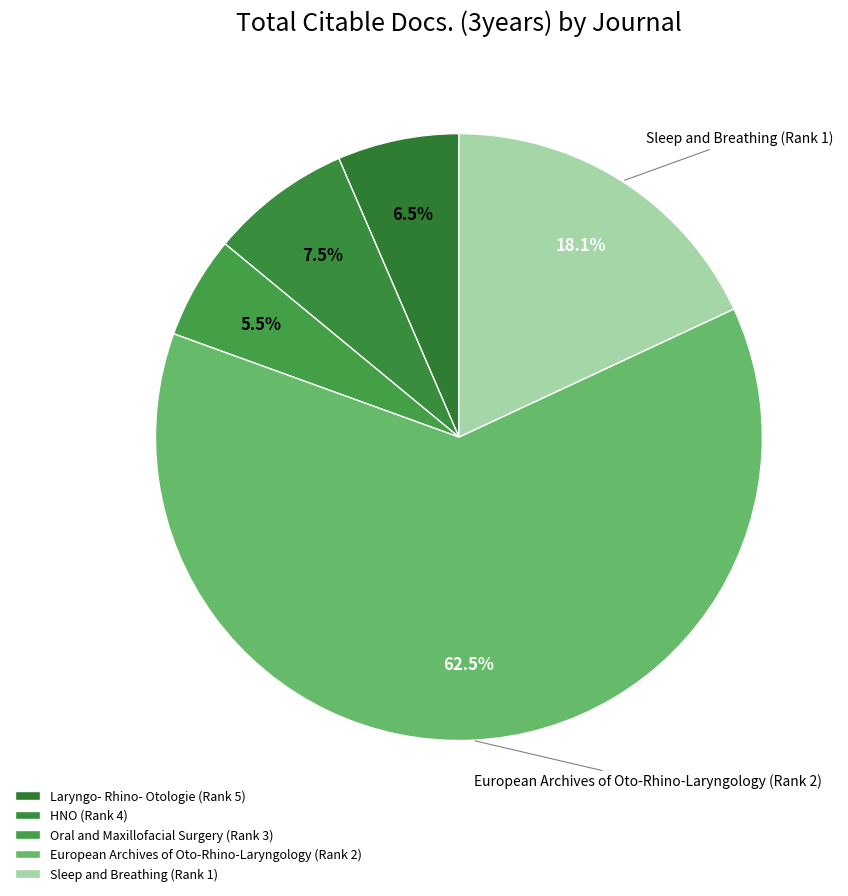

How many slices are in this pie chart?

5